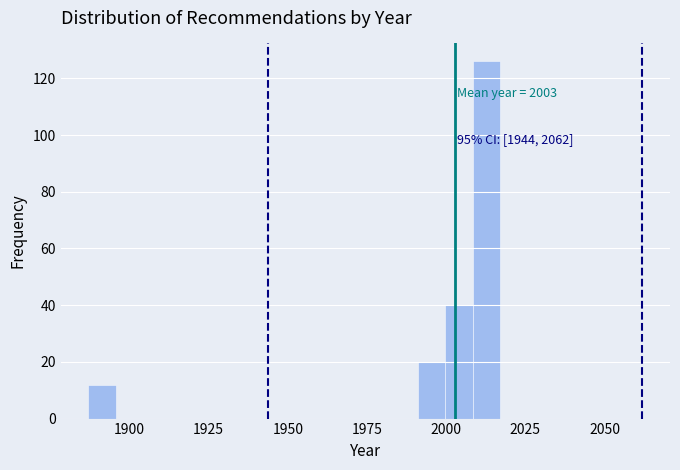

Around what value on the x-axis is the tallest bar? Give the approximate position of its centre, as read against the axis.

2015